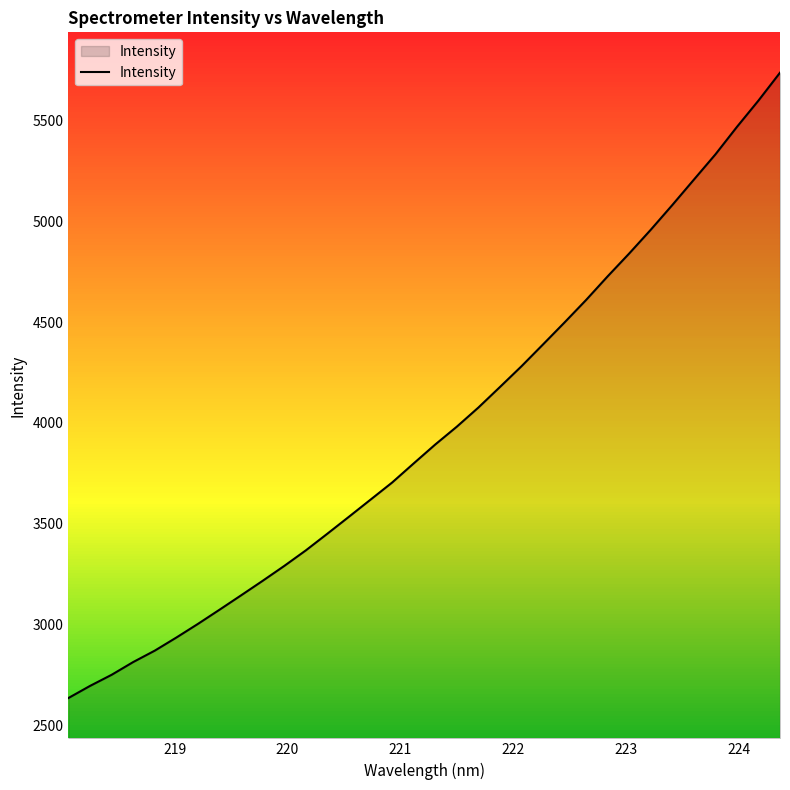

What is the smallest value displayed?

2636.4